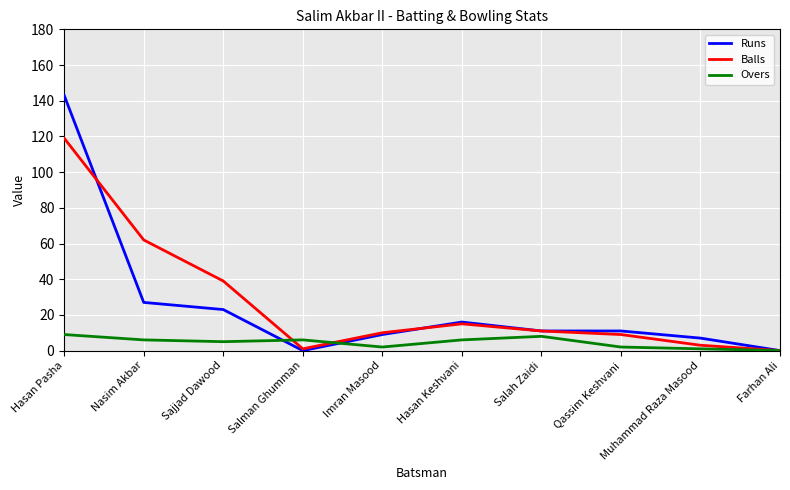

Reading right to left, extract all data points from this chart.

Runs: Farhan Ali=0	Muhammad Raza Masood=7	Qassim Keshvani=11	Salah Zaidi=11	Hasan Keshvani=16	Imran Masood=9	Salman Ghumman=0	Sajjad Dawood=23	Nasim Akbar=27	Hasan Pasha=143
Balls: Farhan Ali=0	Muhammad Raza Masood=3	Qassim Keshvani=9	Salah Zaidi=11	Hasan Keshvani=15	Imran Masood=10	Salman Ghumman=1	Sajjad Dawood=39	Nasim Akbar=62	Hasan Pasha=119
Overs: Farhan Ali=0	Muhammad Raza Masood=1	Qassim Keshvani=2	Salah Zaidi=8	Hasan Keshvani=6	Imran Masood=2	Salman Ghumman=6	Sajjad Dawood=5	Nasim Akbar=6	Hasan Pasha=9